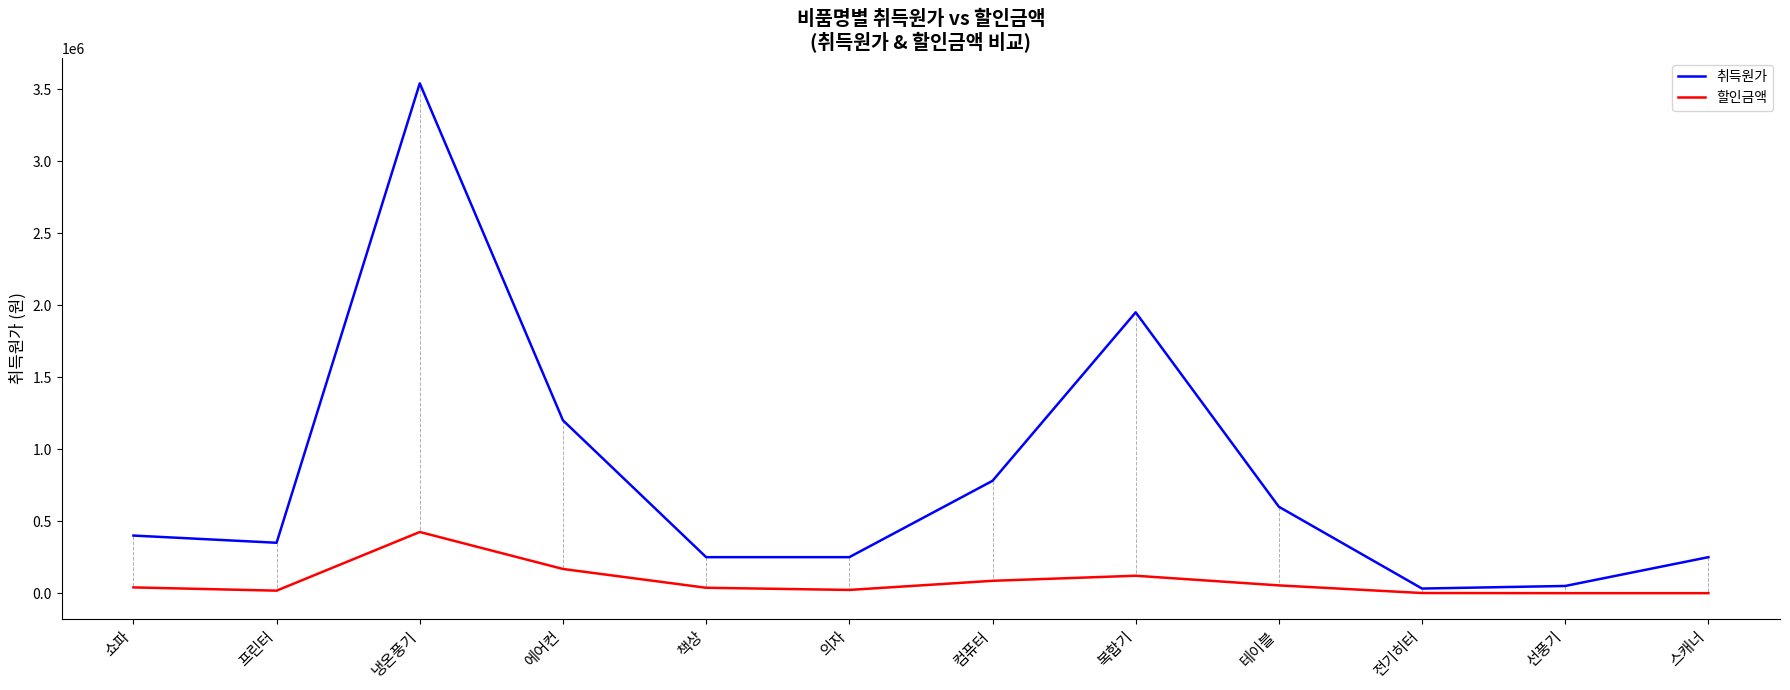

Count the number of data series in this chart.

2